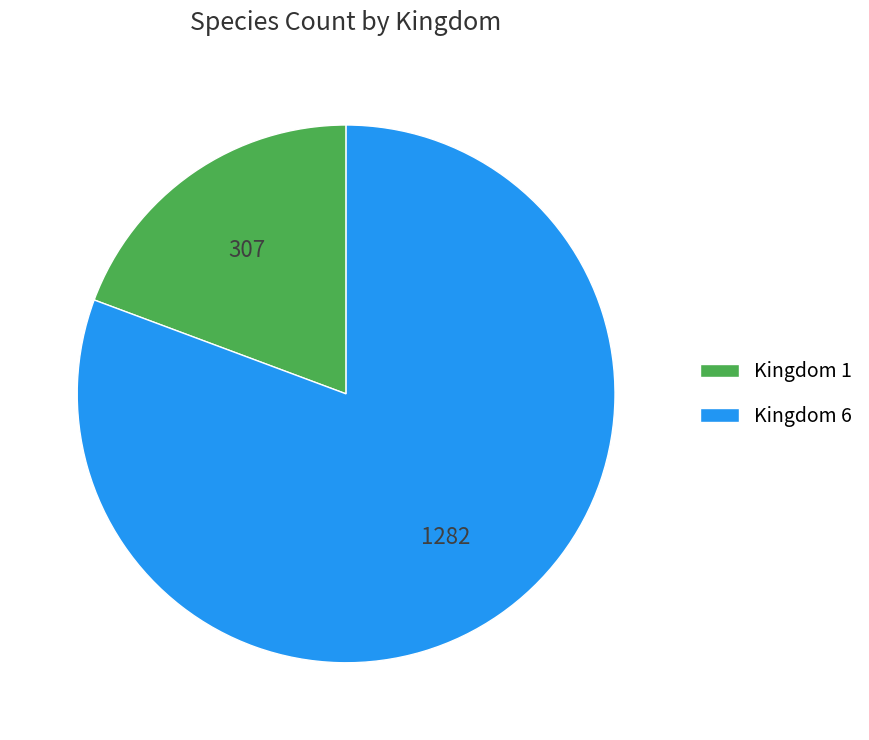

Between Kingdom 6 and Kingdom 1, which is larger?

Kingdom 6